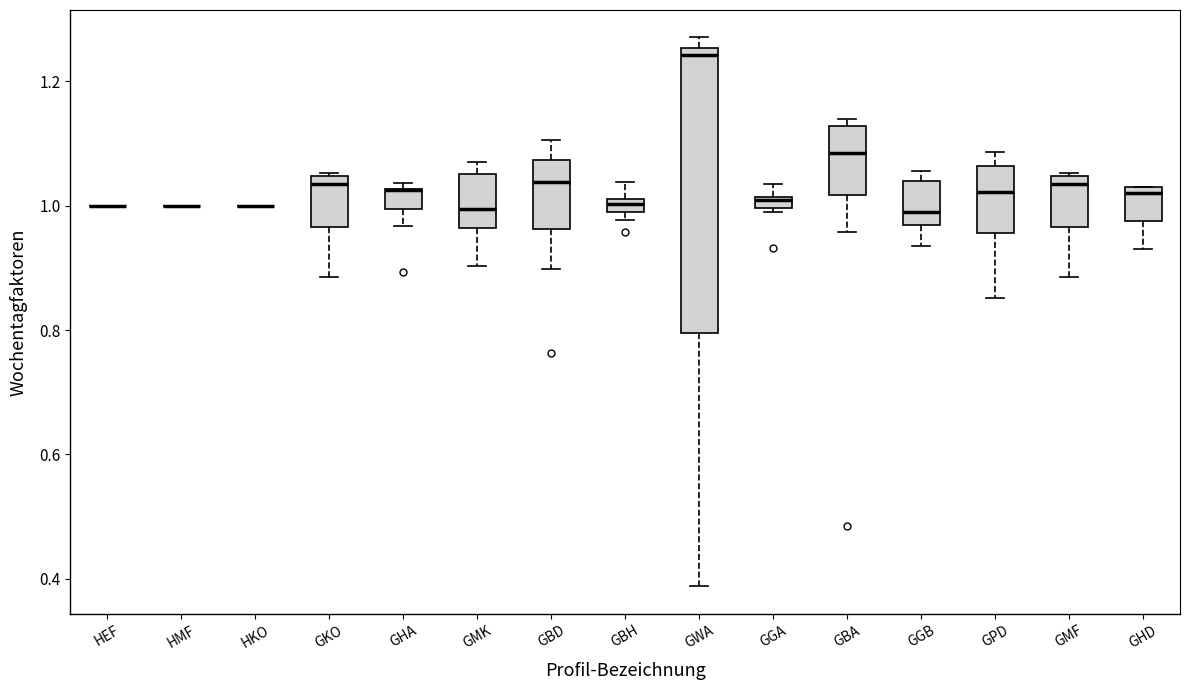

Where is the upper edge of the box for GGB on the y-axis? The values are not printed on the chart, so give them approximately, as read against the axis.

1.04